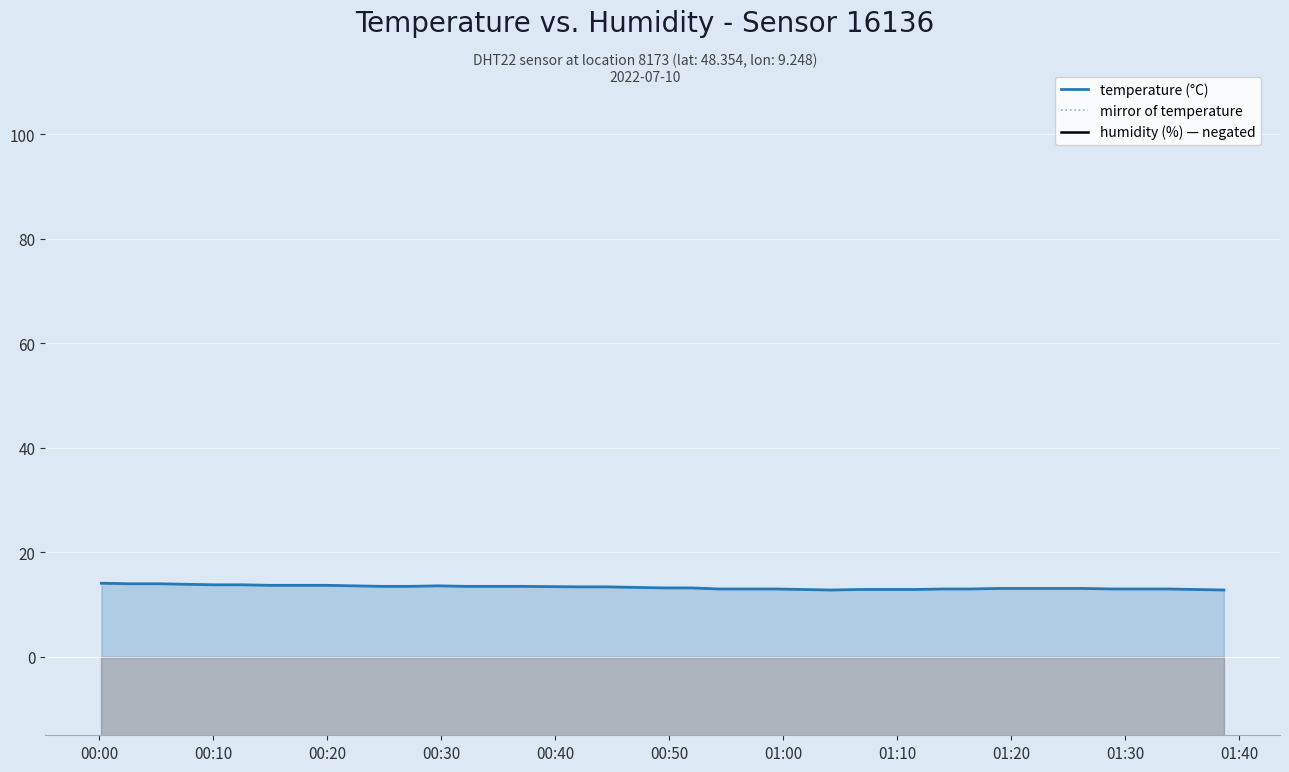

What is the maximum value for temperature (°C)?

14.1